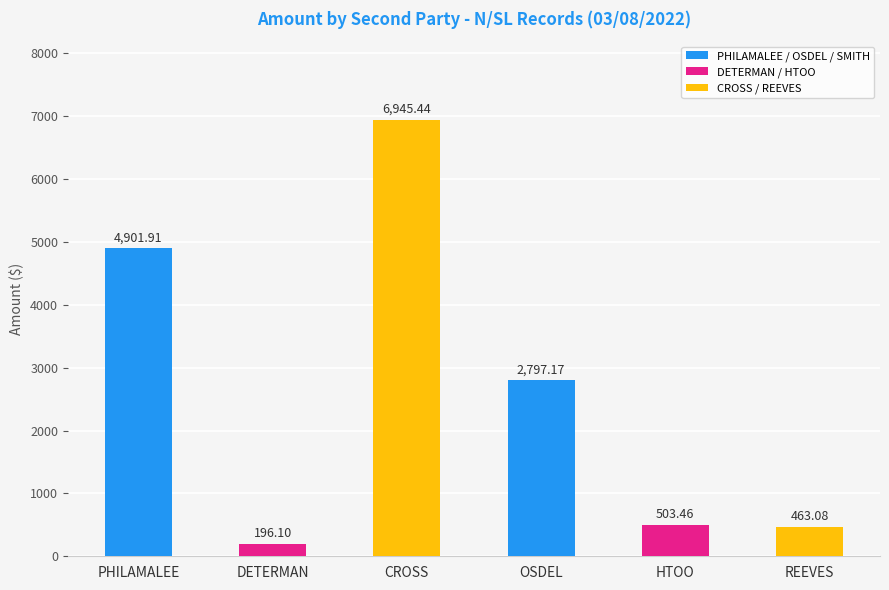

List the labels in order of value, smallest first.

DETERMAN, REEVES, HTOO, OSDEL, PHILAMALEE, CROSS